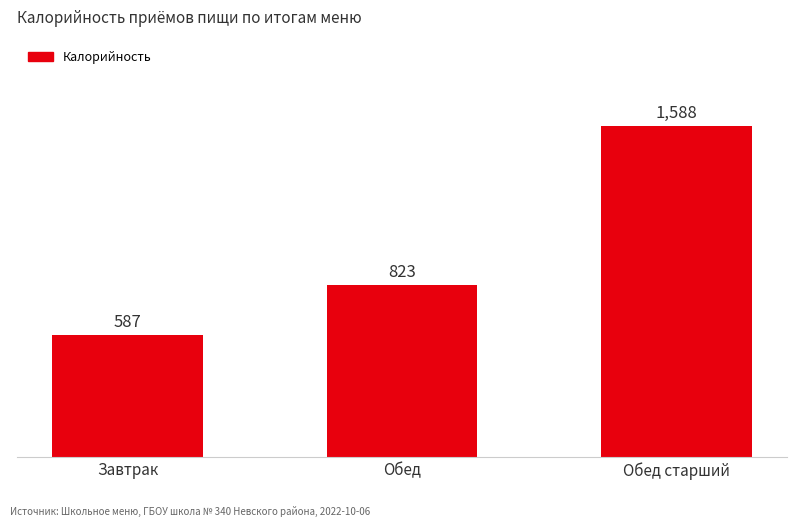

Is it true that the value at Завтрак is 954?

False